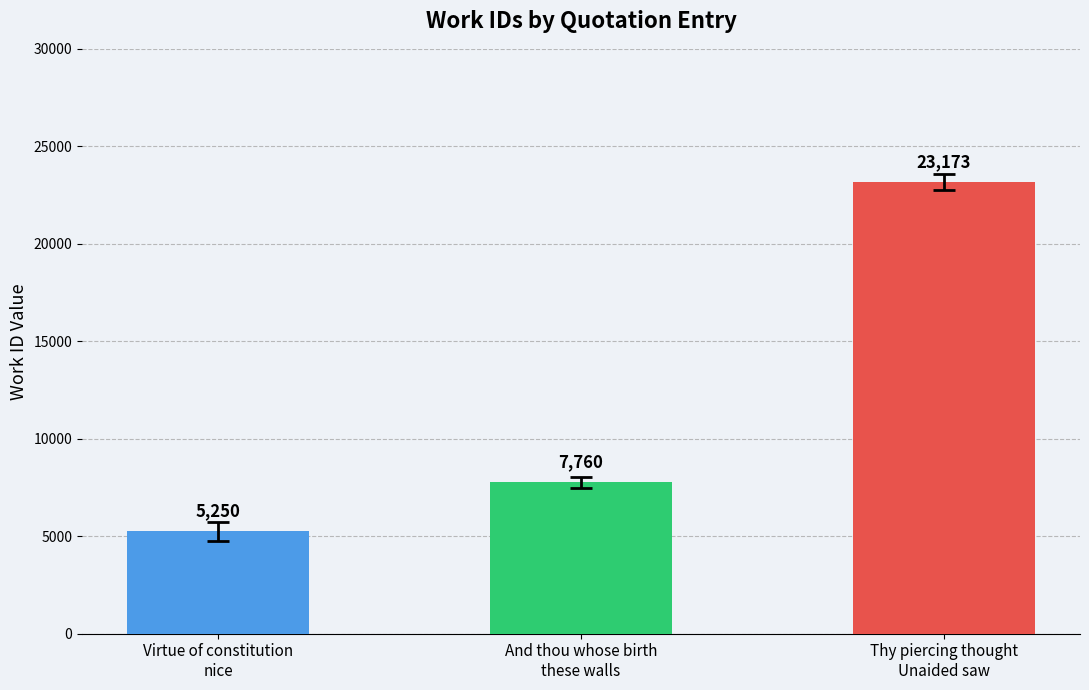

What is the change in value from And thou whose birth
these walls to Thy piercing thought
Unaided saw?

+15413